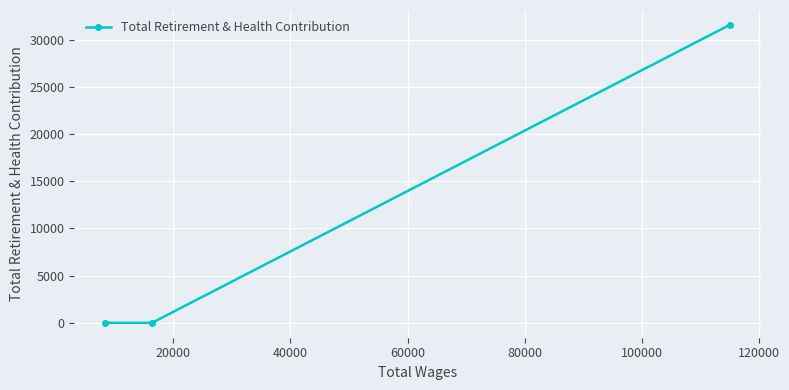

Is this an area chart (filled region under the line)?

No